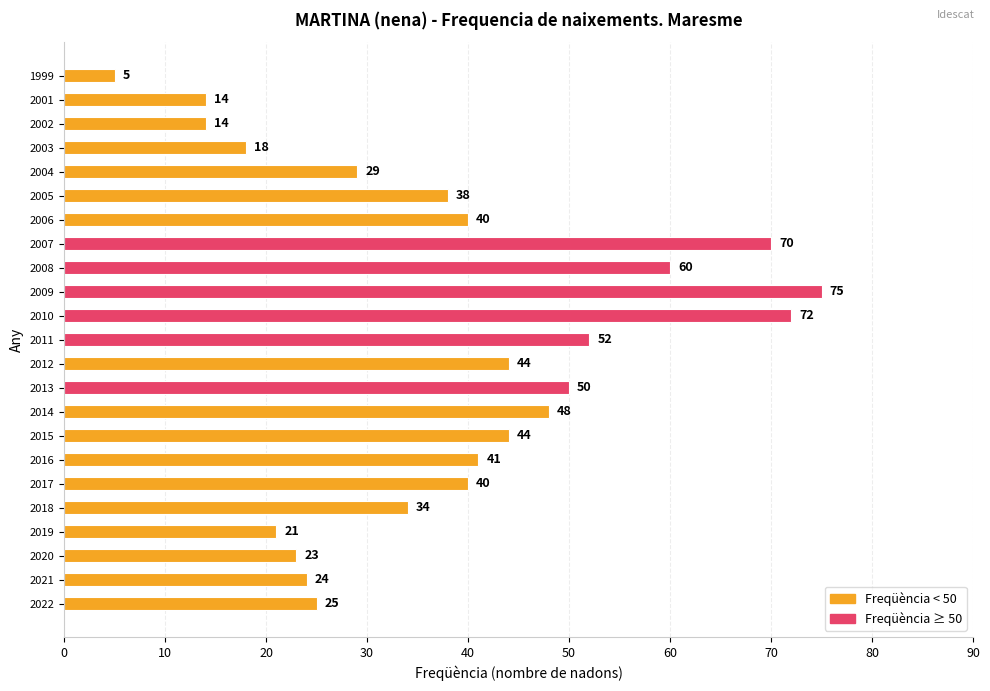

What value does the data have at 2016?

41